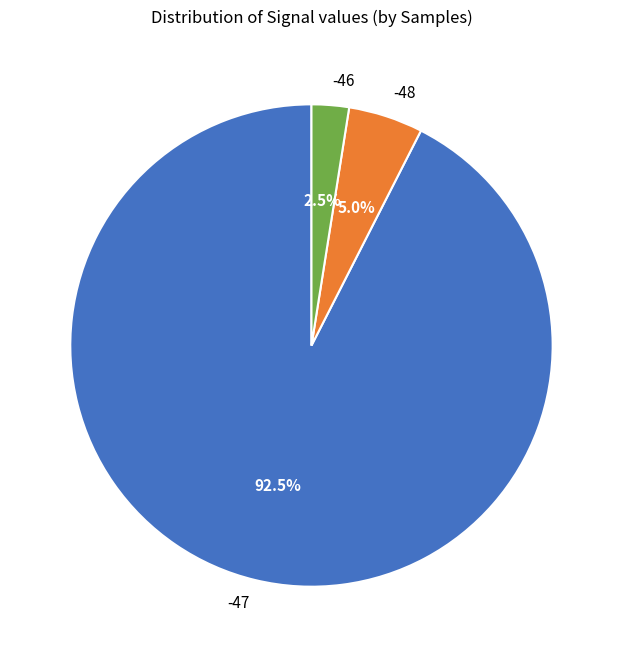

What is the ratio of the value at -47 to the value at -48?

18.5